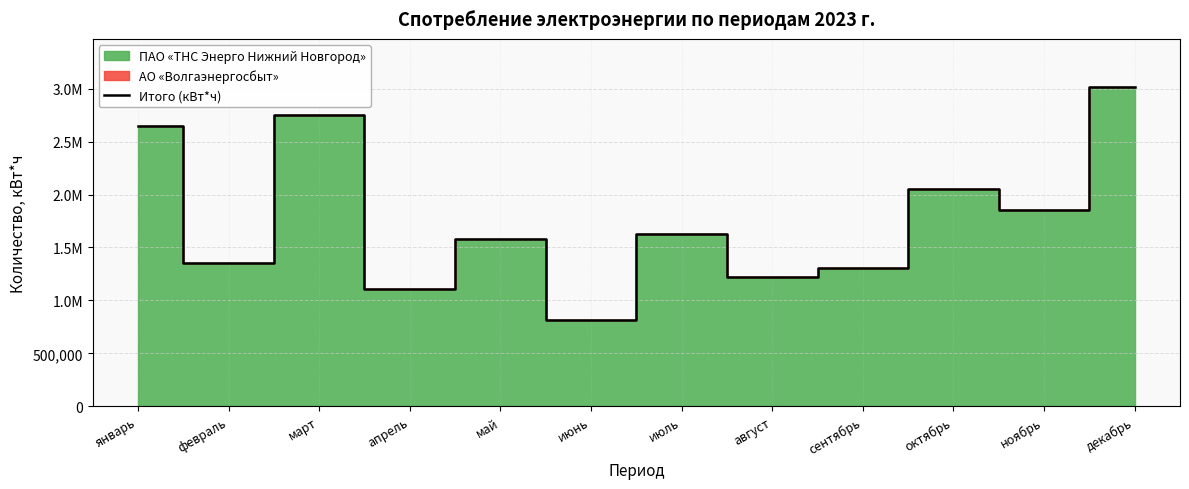

Reading right to left, transcribe all the data shown in this chart.

декабрь=3017904	ноябрь=1849934	октябрь=2055347	сентябрь=1305199	август=1223723	июль=1629363	июнь=813324	май=1582913	апрель=1107813	март=2748642	февраль=1353931	январь=2651484